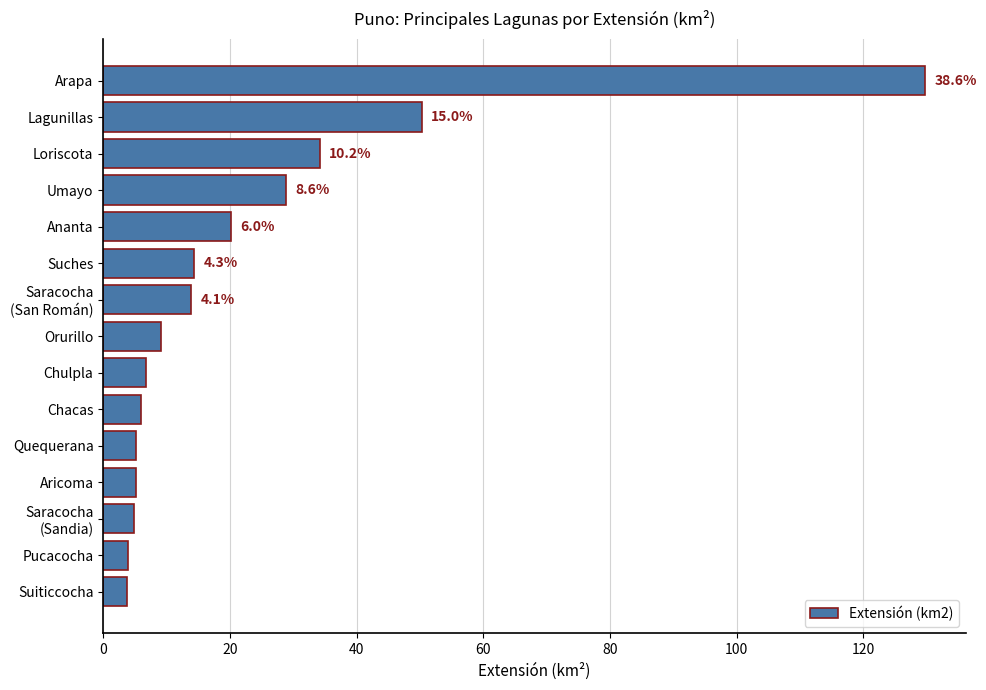

Count the number of categories in the chart.

15